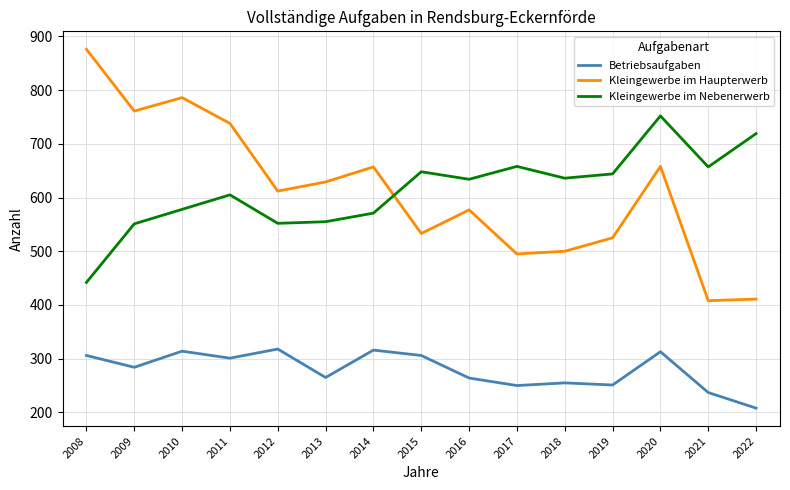

What is the approximate value of Betriebsaufgaben at 2010?

314